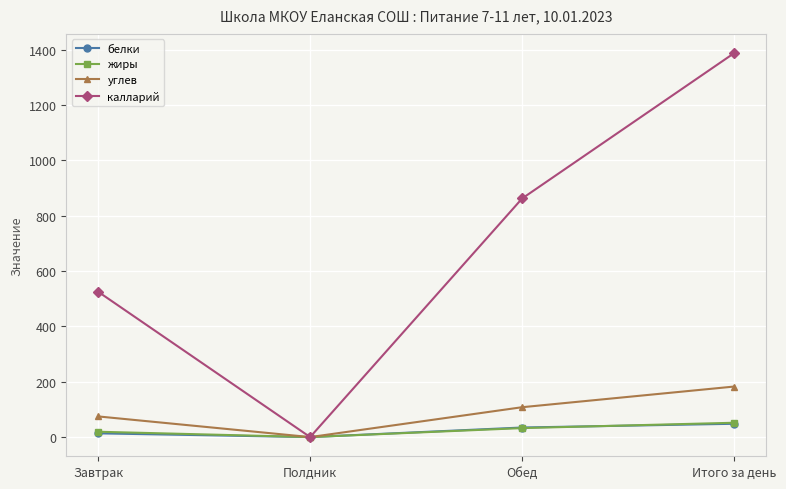

At which category does the chart reach its minimum across all series?

Полдник